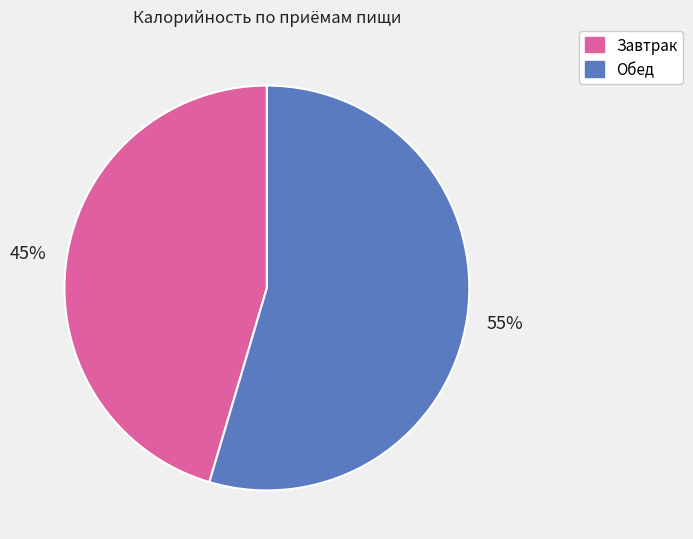

Between Завтрак and Обед, which is larger?

Обед